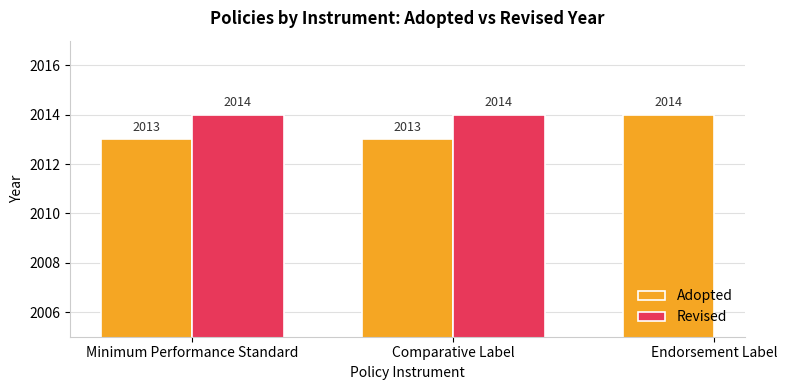

What is the label of the 3rd bar from the right?

Minimum Performance Standard